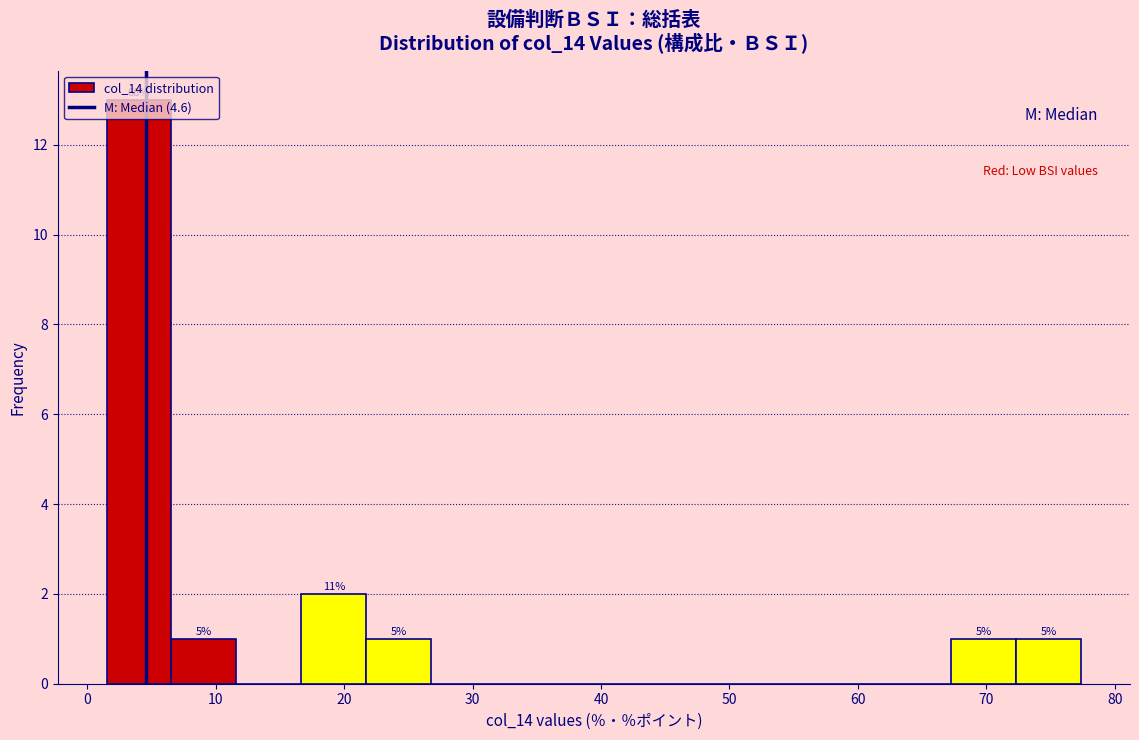

Which range on the x-axis has the tallest bar?

2 to 7